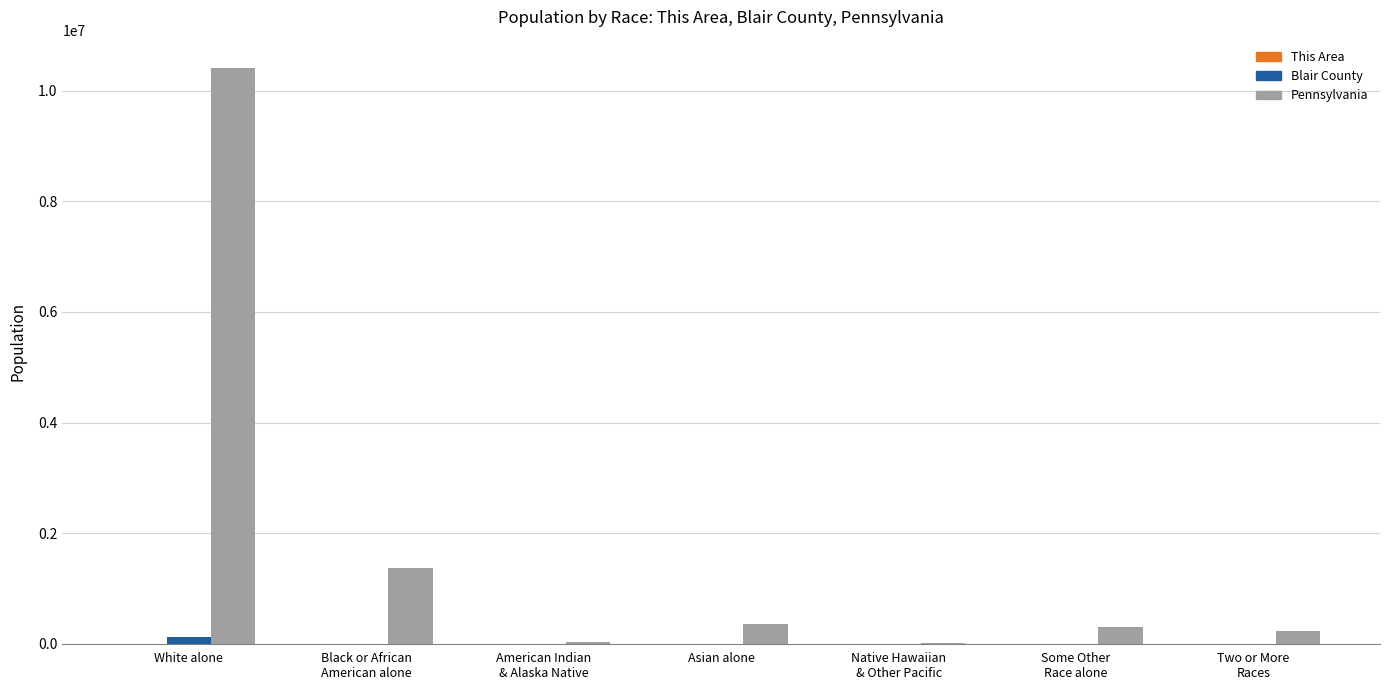

At which category is the sum across all series the highest?

White alone